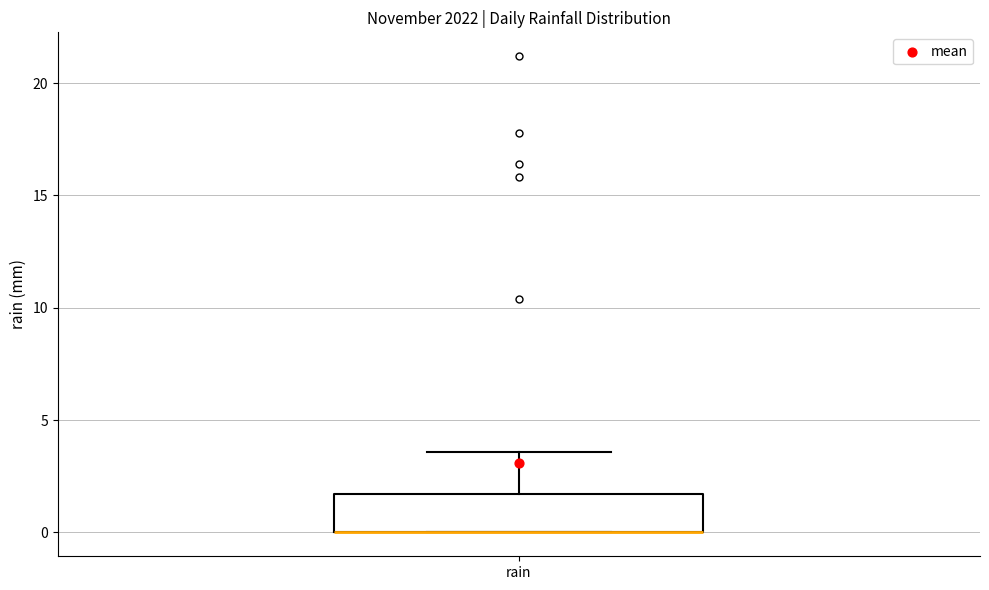

Transcribe this box plot: give where the median line is, the range the box spans, and where the two whiskers end, as read against the y-axis. The values are not printed on the chart, so give them approximately, as read against the axis.

median 0.0 (drawn on the box's lower edge), box 0.0 to 1.5, whiskers 0.0 to 3.5